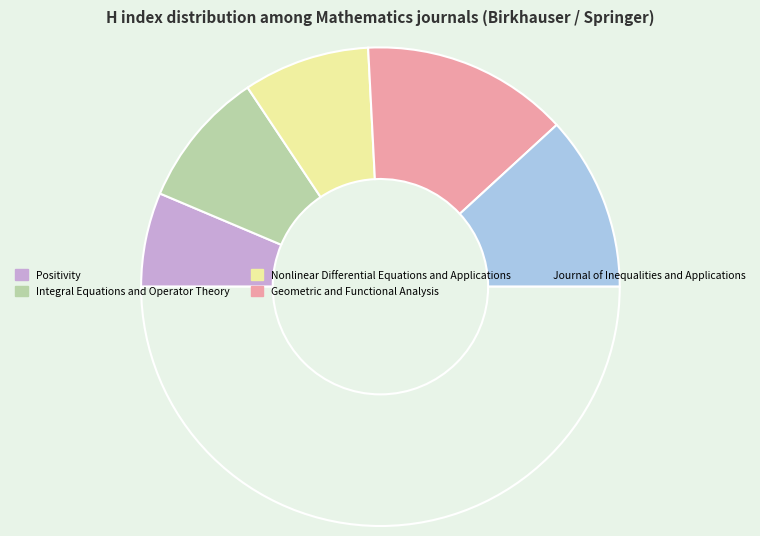

Count the number of slices in the pie.

6